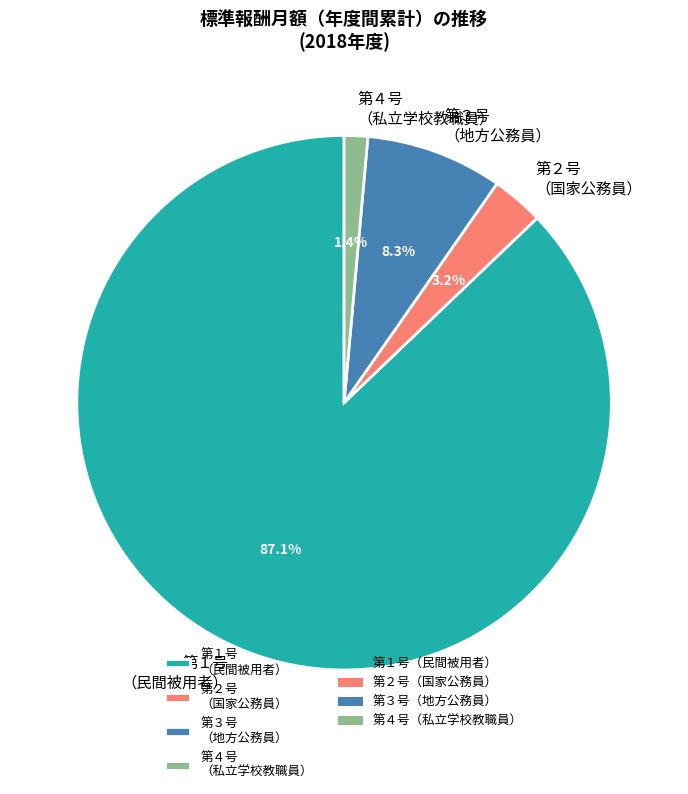

Between 第１号 （民間被用者） and 第２号 （国家公務員）, which is larger?

第１号 （民間被用者）